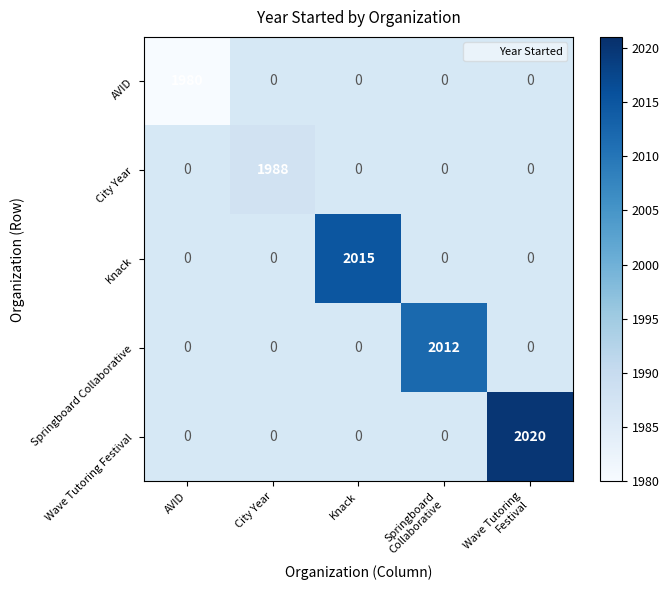

What is the maximum value shown in the chart?

2020.0